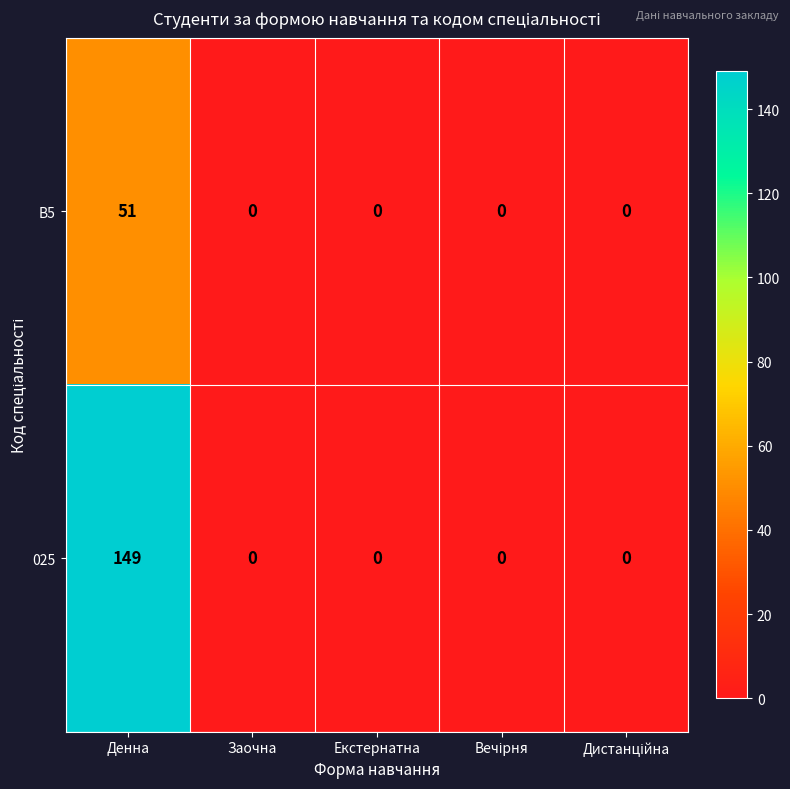

What is the maximum value shown in the chart?

149